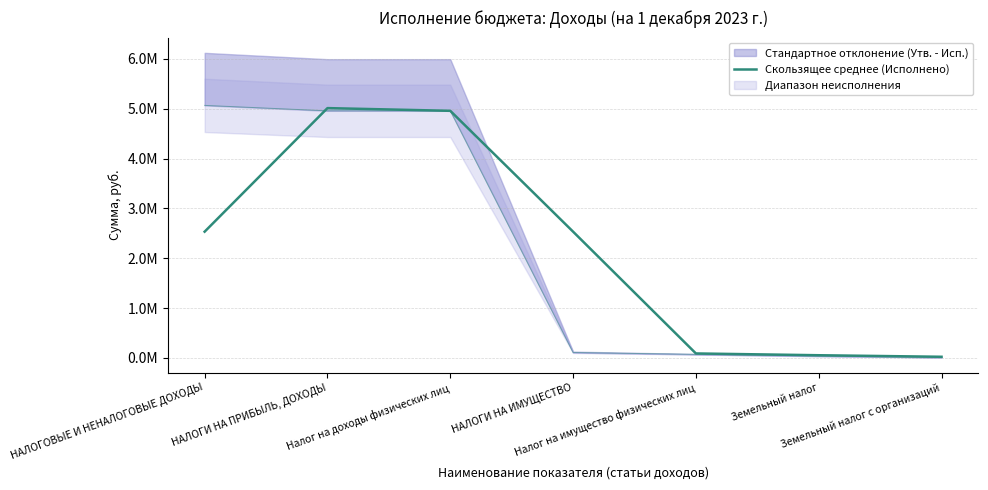

At which label is the value closest to 2517515?

НАЛОГОВЫЕ И НЕНАЛОГОВЫЕ ДОХОДЫ